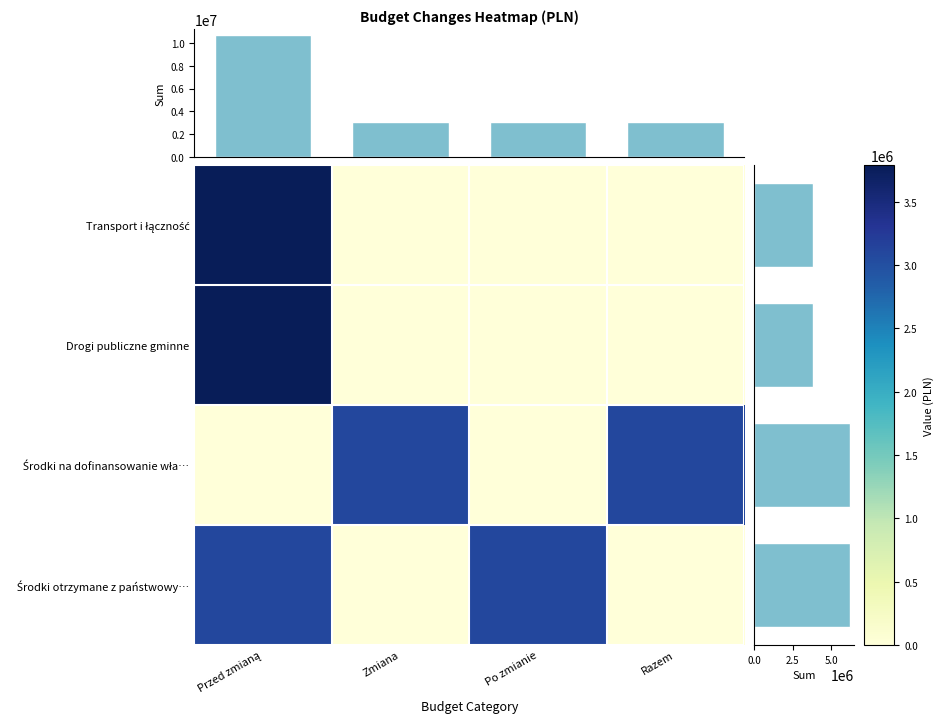

What is the difference between the maximum and minimum values in the Transport i łączność series?

3790279